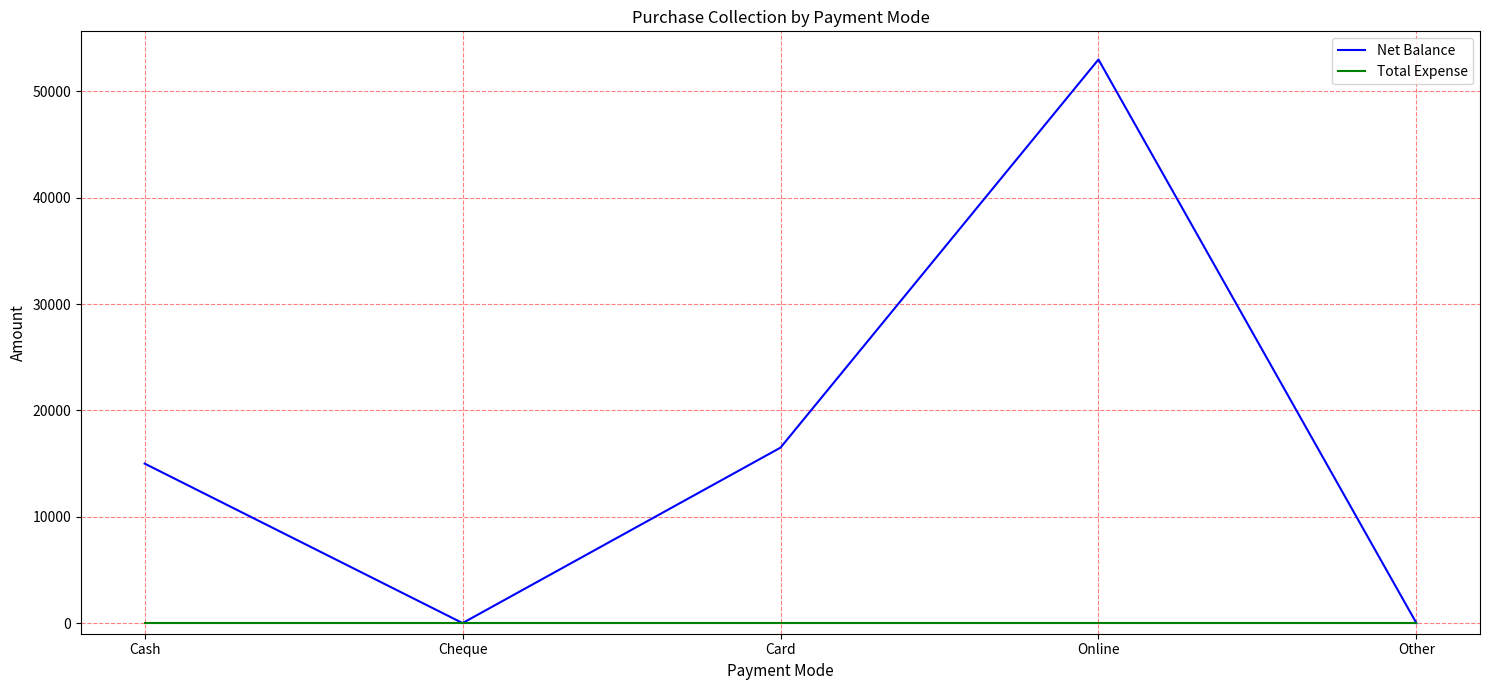

Which series changed the most between Cash and Cheque?

Net Balance